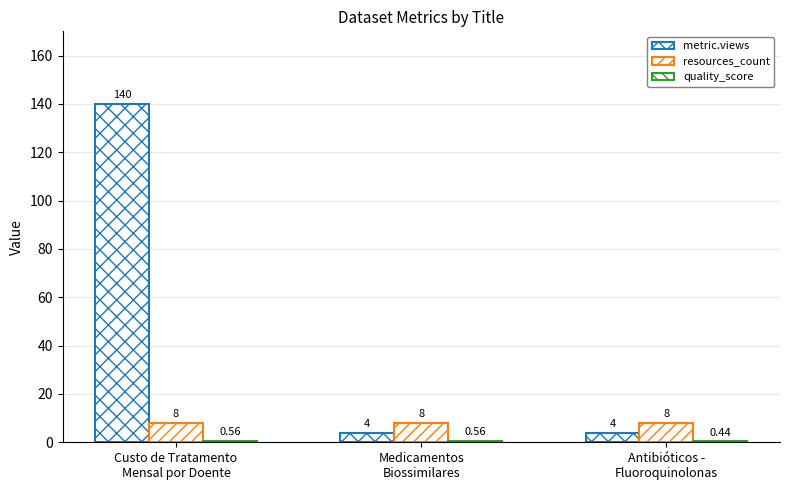

Which label corresponds to the largest value in the chart?

Custo de Tratamento
Mensal por Doente